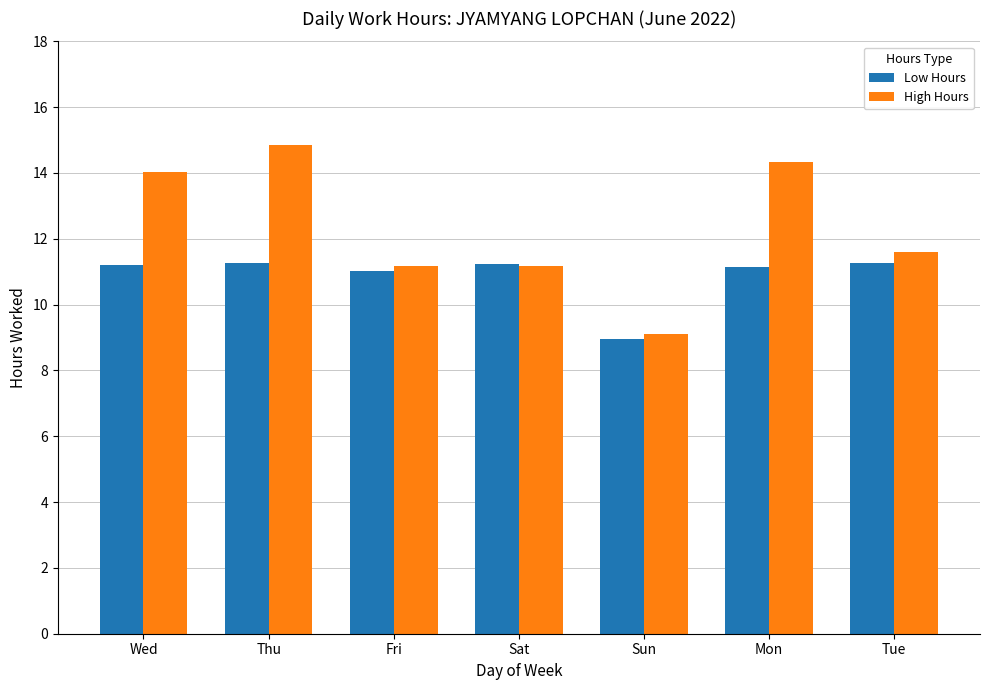

What is the greatest value displayed?

14.8